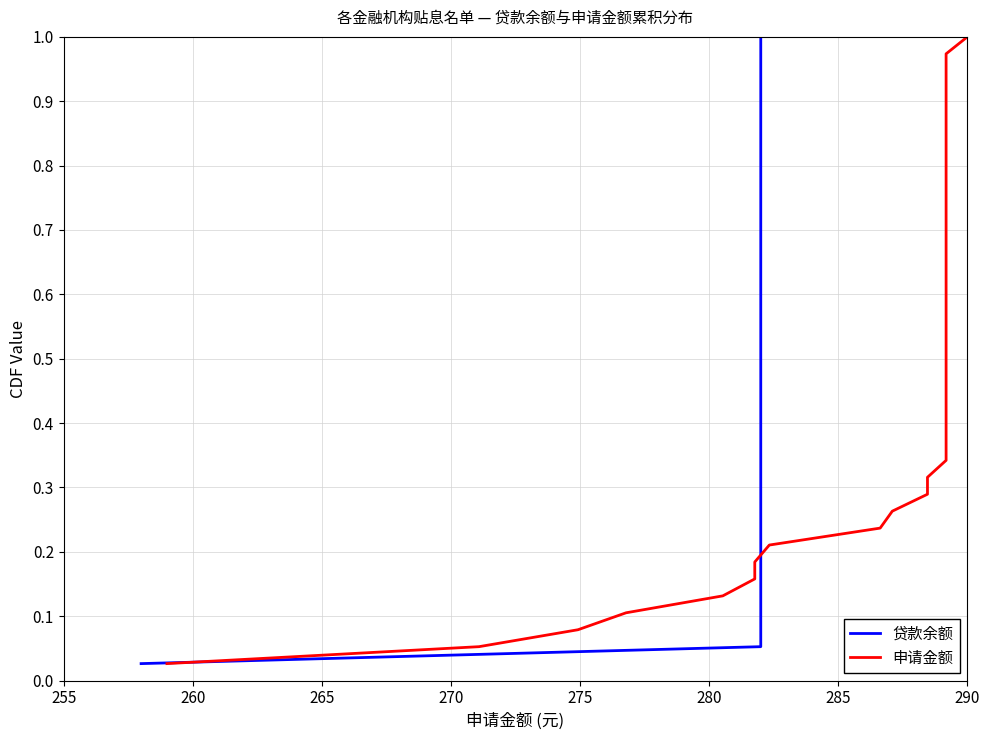

What is the maximum value for 申请金额?

1.0